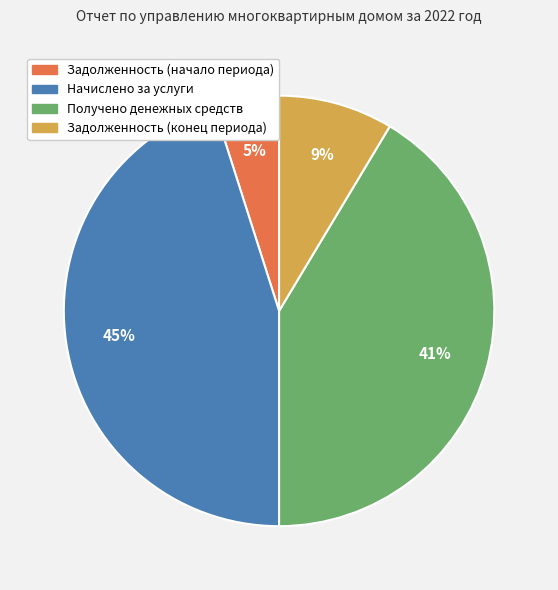

To the nearest percent, what is the difference between the Начислено за услуги and Задолженность (конец периода) slice percentages?

36%